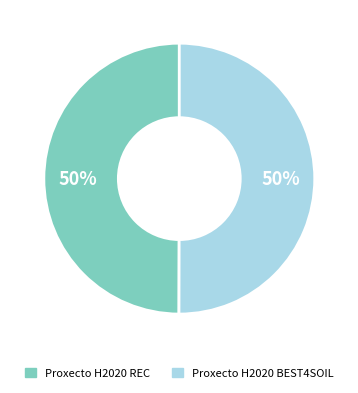

Is the sum of Proxecto H2020 REC and Proxecto H2020 BEST4SOIL greater than half?

Yes